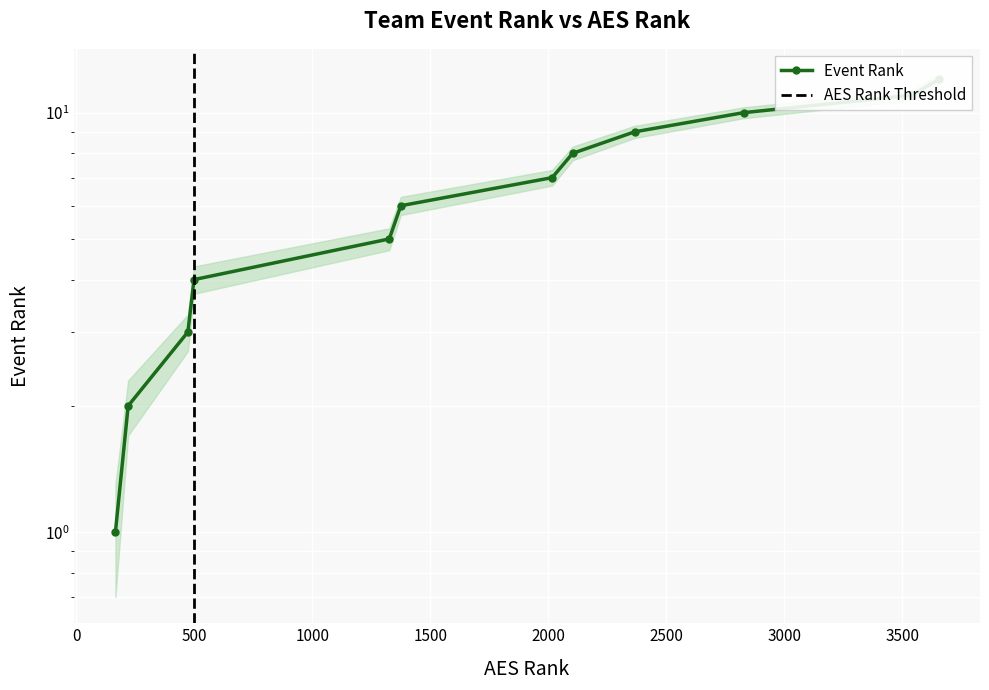

How many lines are shown in the chart?

1